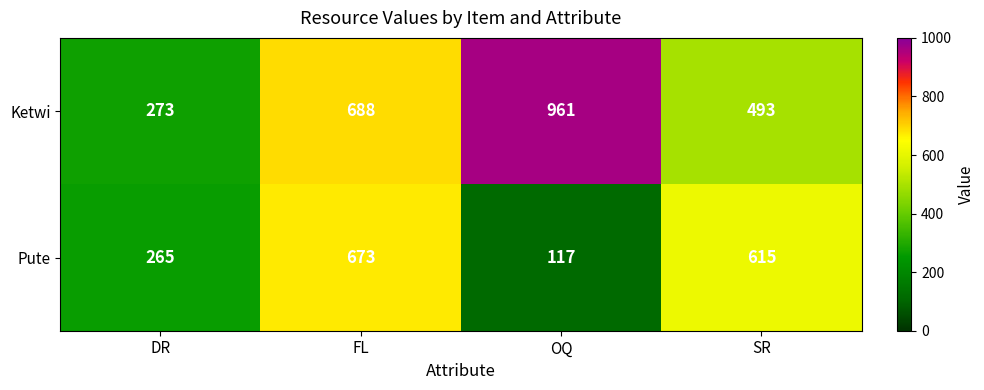

True or false: Pute has a value of 673 at FL.

True